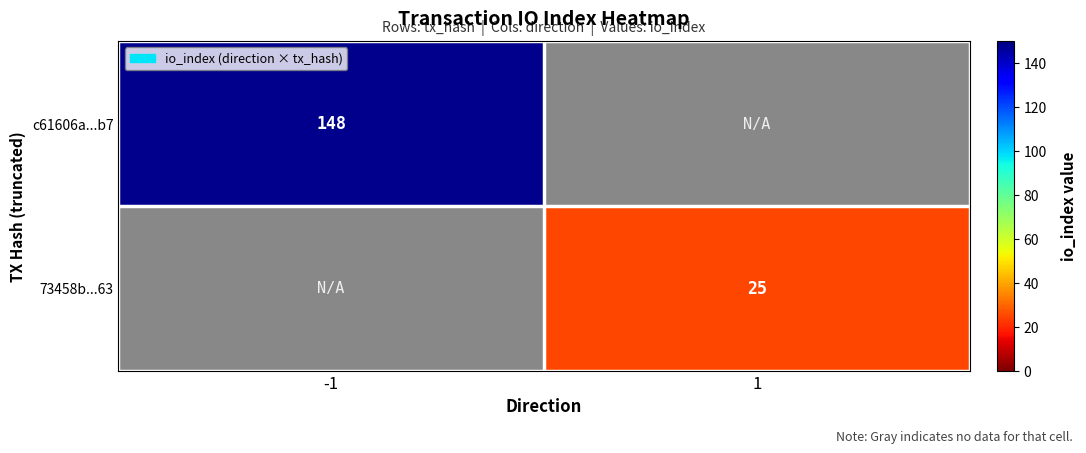

Which label corresponds to the largest value in the chart?

-1